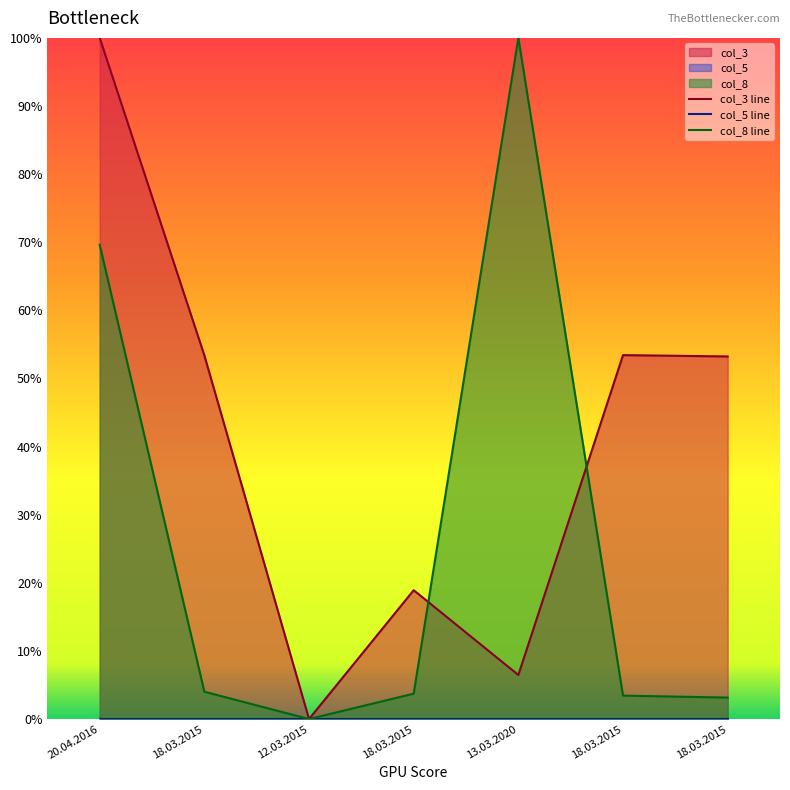

Which series has the largest total across all categories?

col_3 line